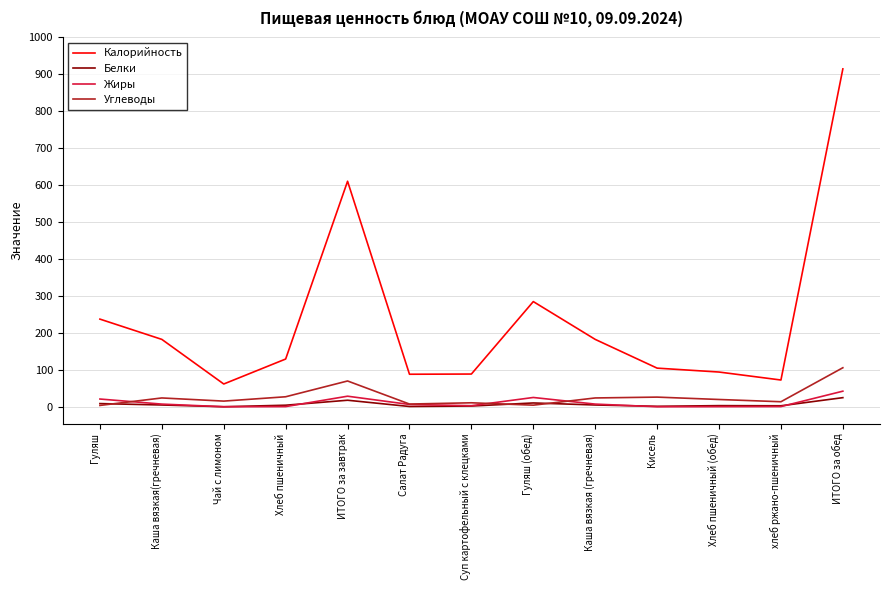

What value does the Жиры series have at ИТОГО за обед?

42.2